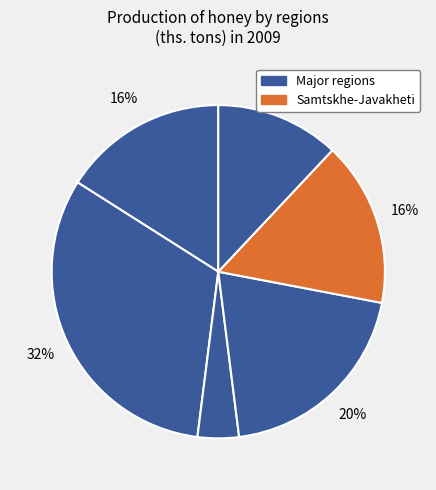

Count the number of slices in the pie.

6